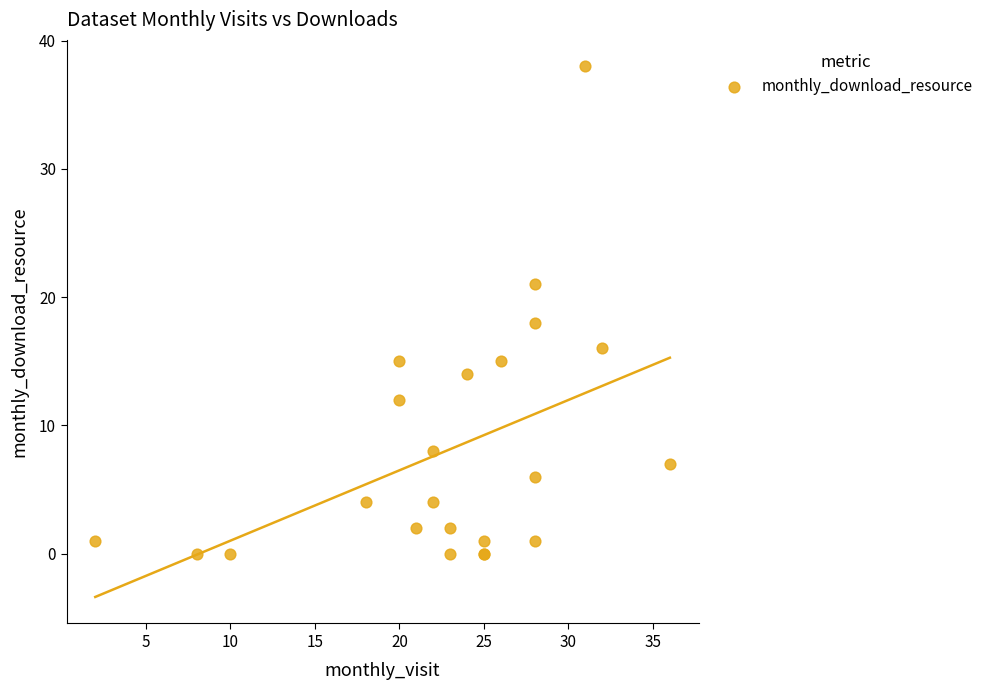

What Y value in the scatter plot is closest to 19?

18